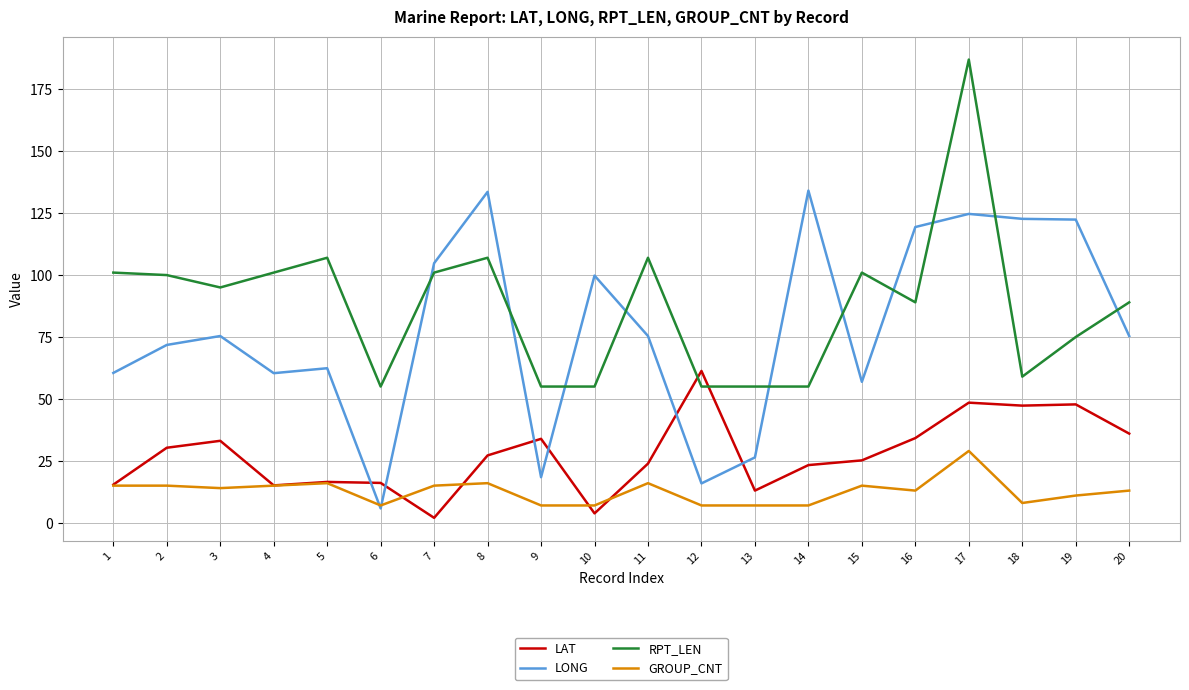

What are all the series names shown in the legend?

LAT, LONG, RPT_LEN, GROUP_CNT